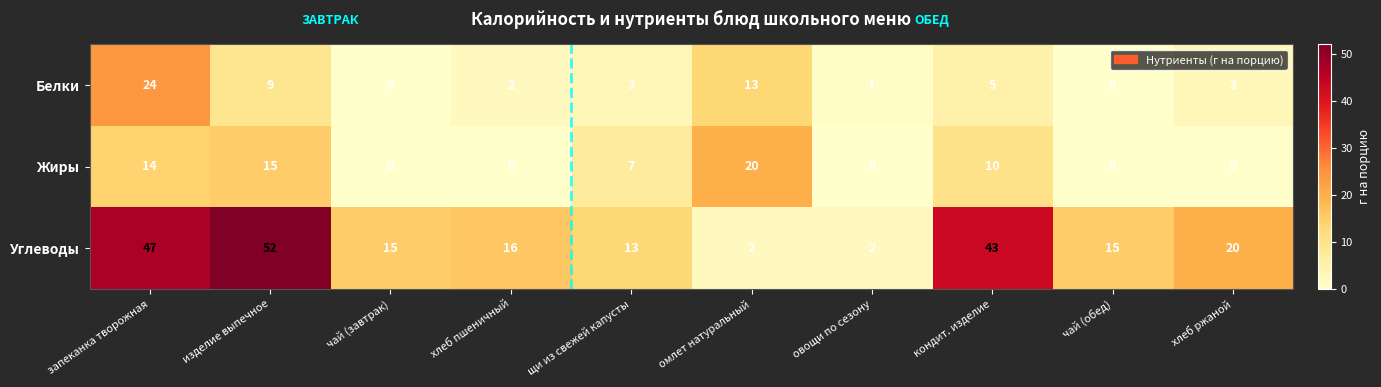

What is the average value of the Белки series?

6